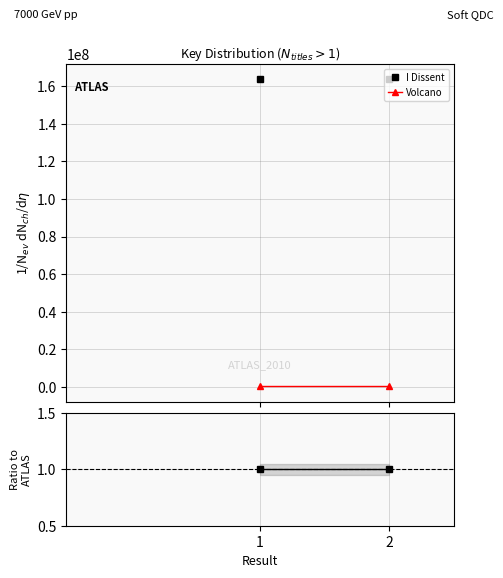

Is it true that I Dissent equals 1.4 at 2?

False